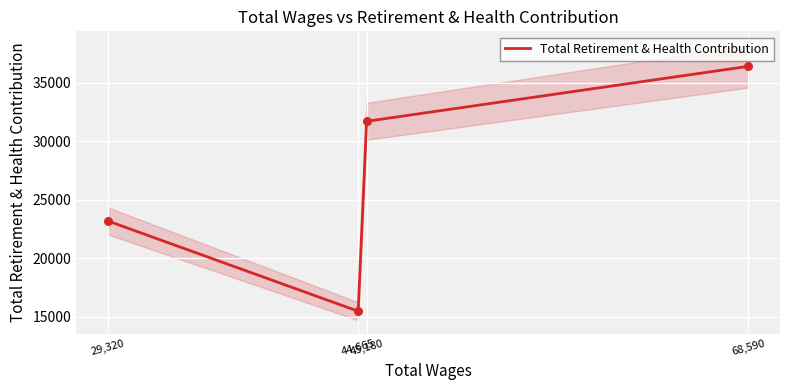

What is the change in value from 68,590 to 44,665?

-20942